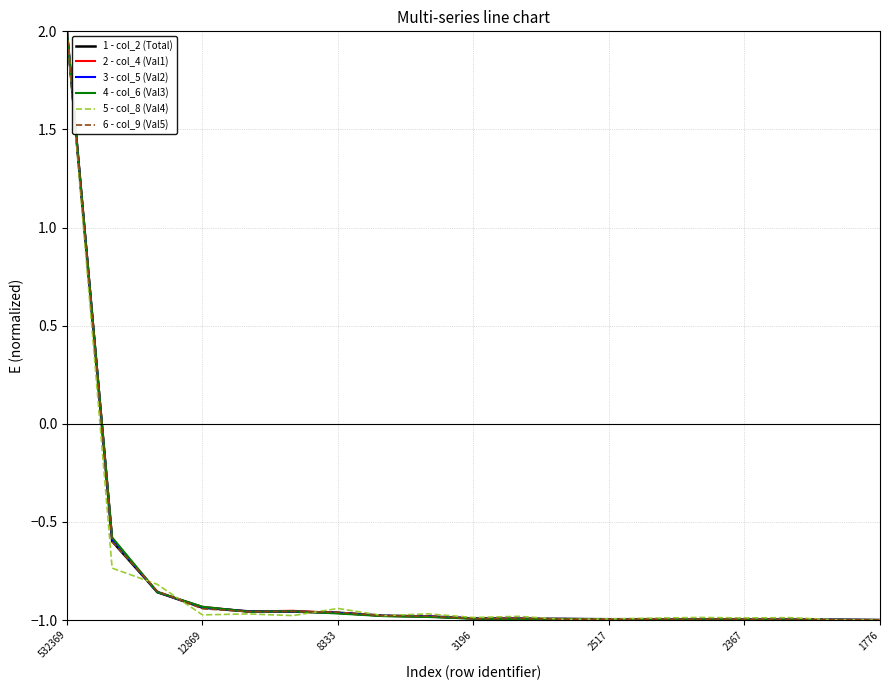

What is the maximum value for 2 - col_4 (Val1)?

2.0